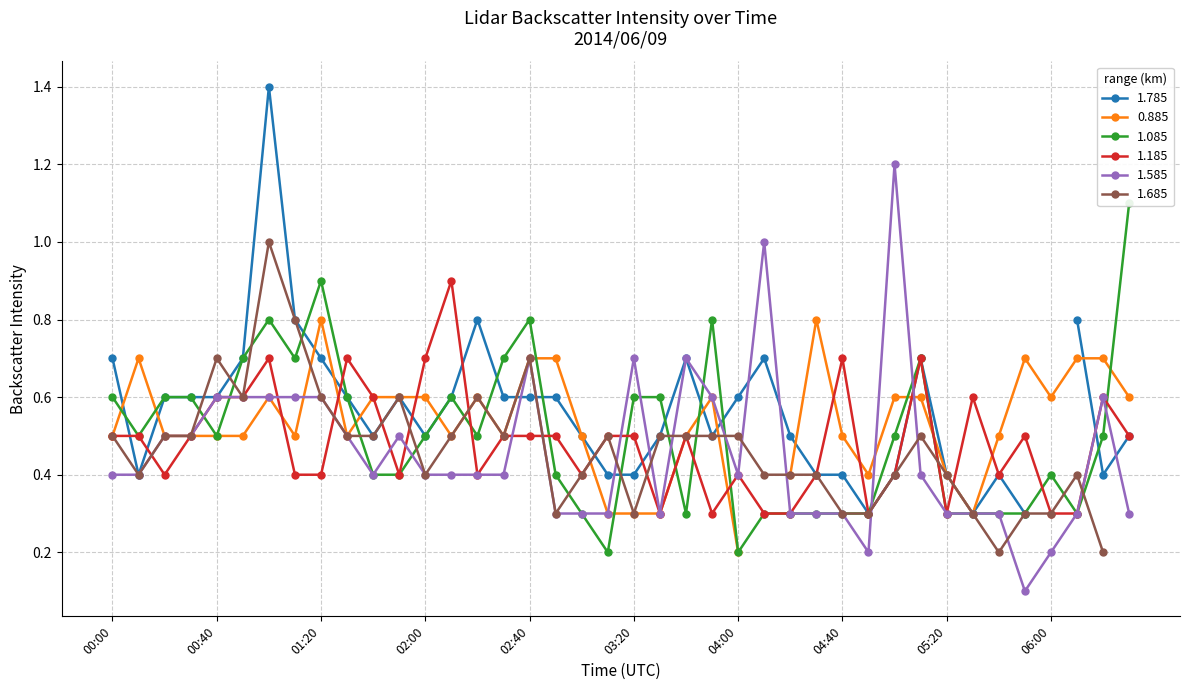

At which category is the sum across all series the highest?

2014/06/09 01:00